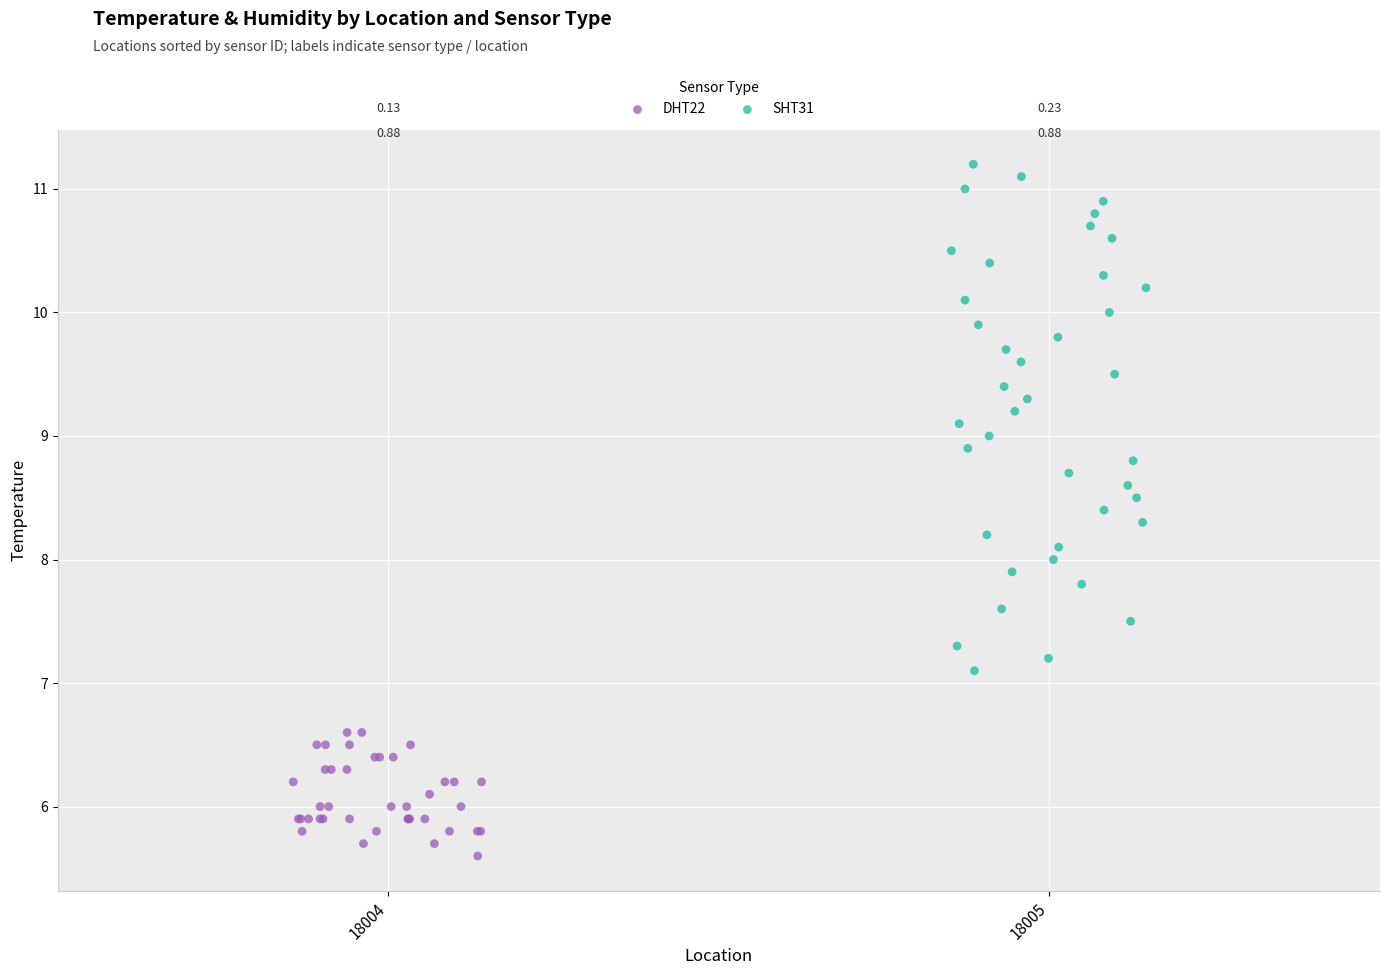

Which series contains the highest Y value?

SHT31